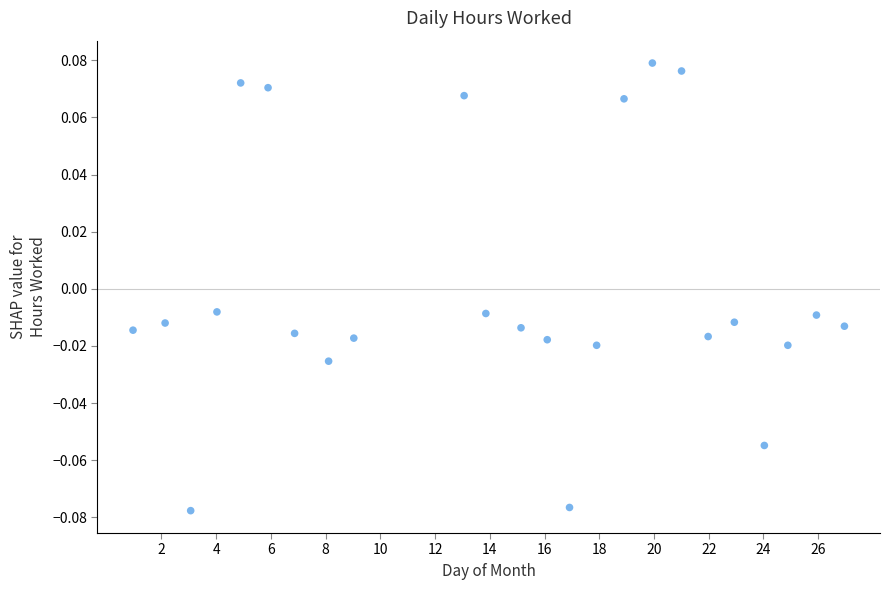

What is the range of X values (max minus min)?

26.0